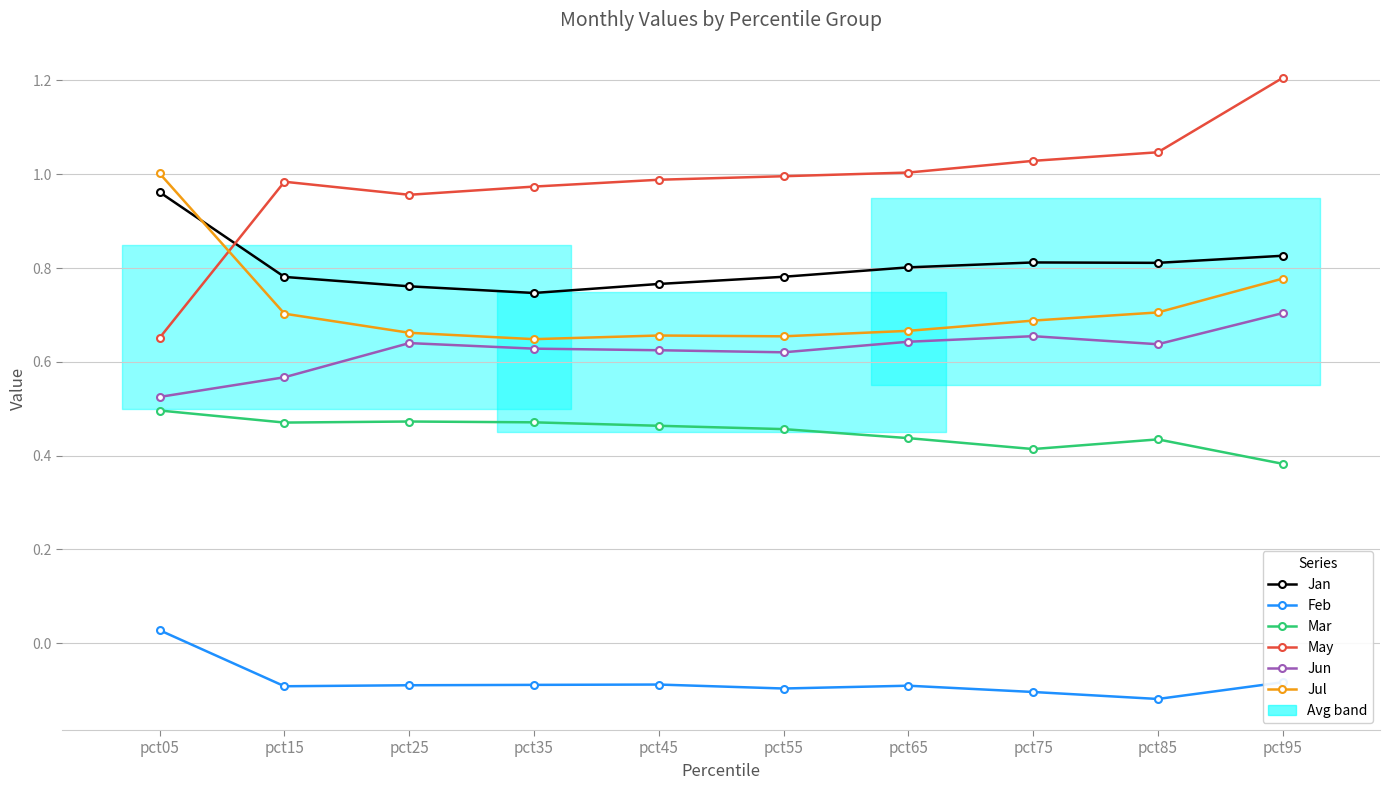

What is the spread (max minus min) of values at pct95?

1.3